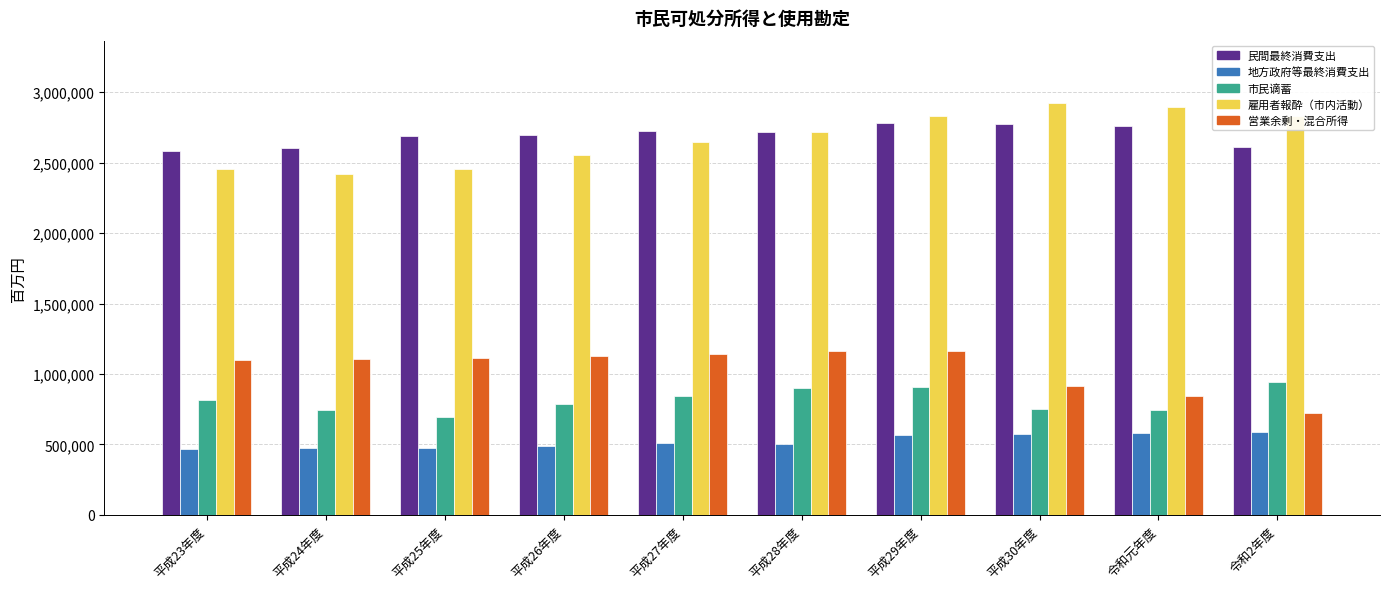

Between 平成29年度 and 令和2年度, which series saw the biggest shift?

営業余剰・混合所得